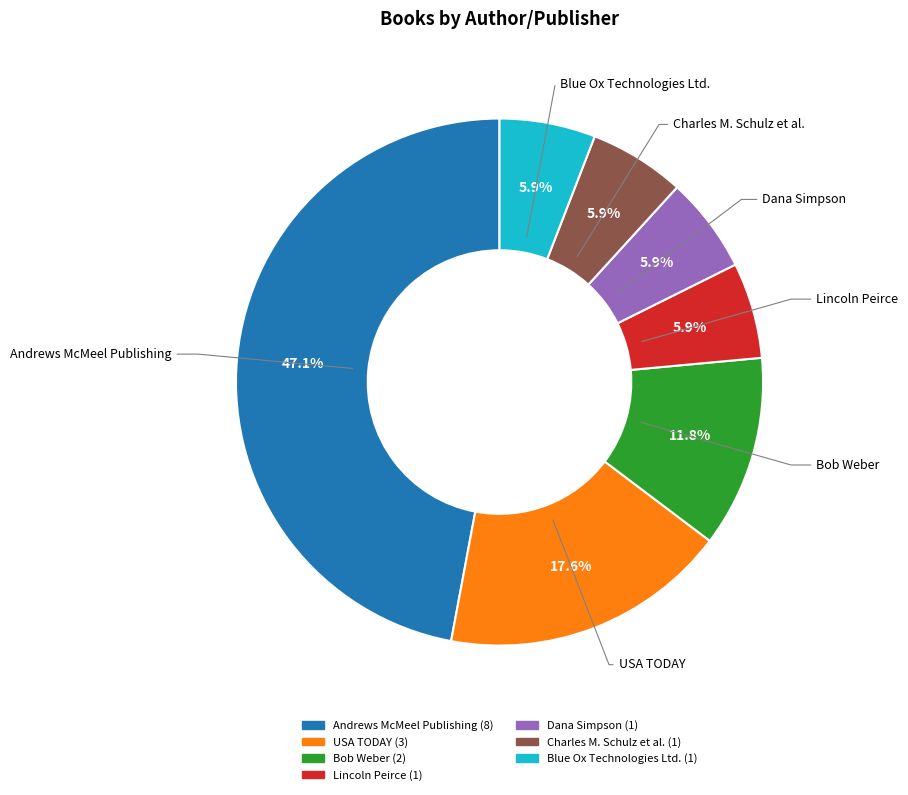

Does any single category account for the majority?

No